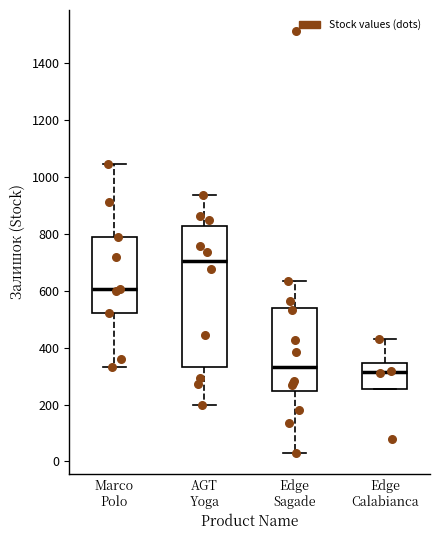

Reading left to right, transcribe this box plot: for each box, give where its median line is, the range the box spans, and where its two whiskers end, as read against the y-axis. The values are not printed on the chart, so give them approximately, as read against the axis.

Marco Polo: median 600, box 520 to 780, whiskers 340 to 1040
AGT Yoga: median 700, box 340 to 820, whiskers 200 to 940
Edge Sagade: median 340, box 240 to 540, whiskers 40 to 640
Edge Calabianca: median 320, box 260 to 340, whiskers 260 to 420